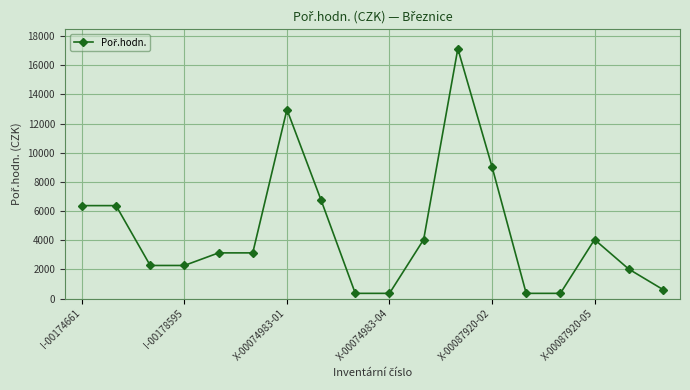

Reading left to right, what are all the values shown in this chart?

6374	6374	2269	2269	3133	3133	12964	6747	357	357	4046	17136	9044	357	357	4046	2023	621